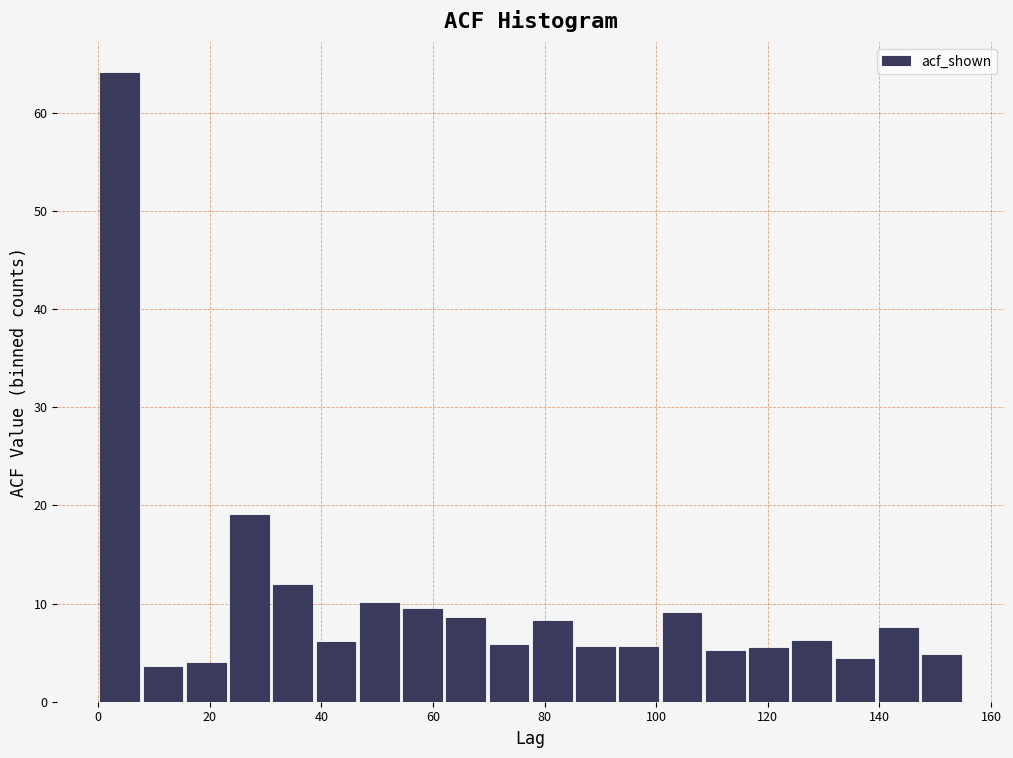

Around what value on the x-axis is the tallest bar? Give the approximate position of its centre, as read against the axis.

4